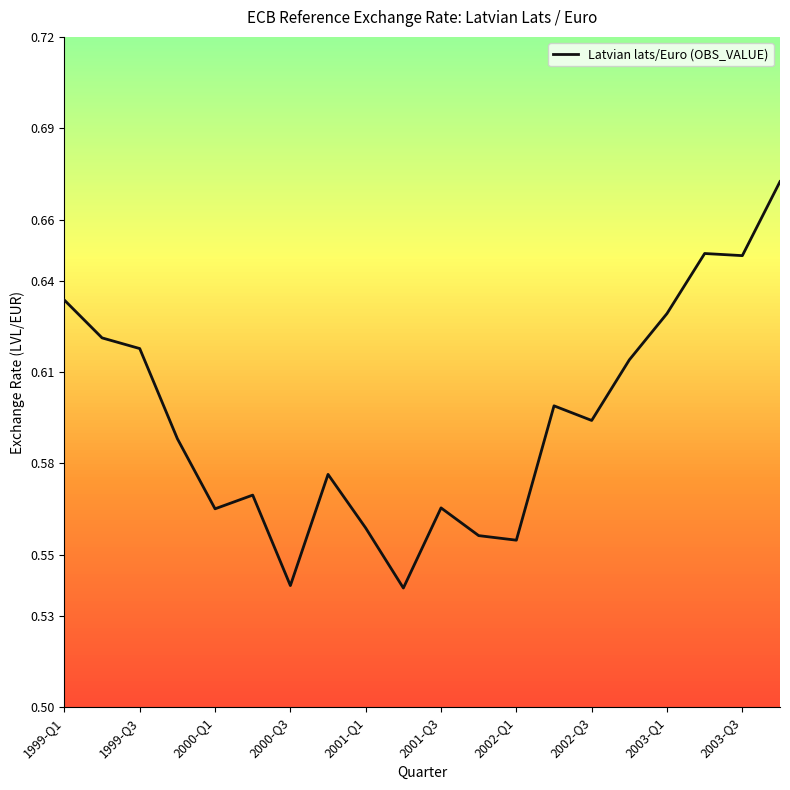

Does the chart have visible grid lines?

No